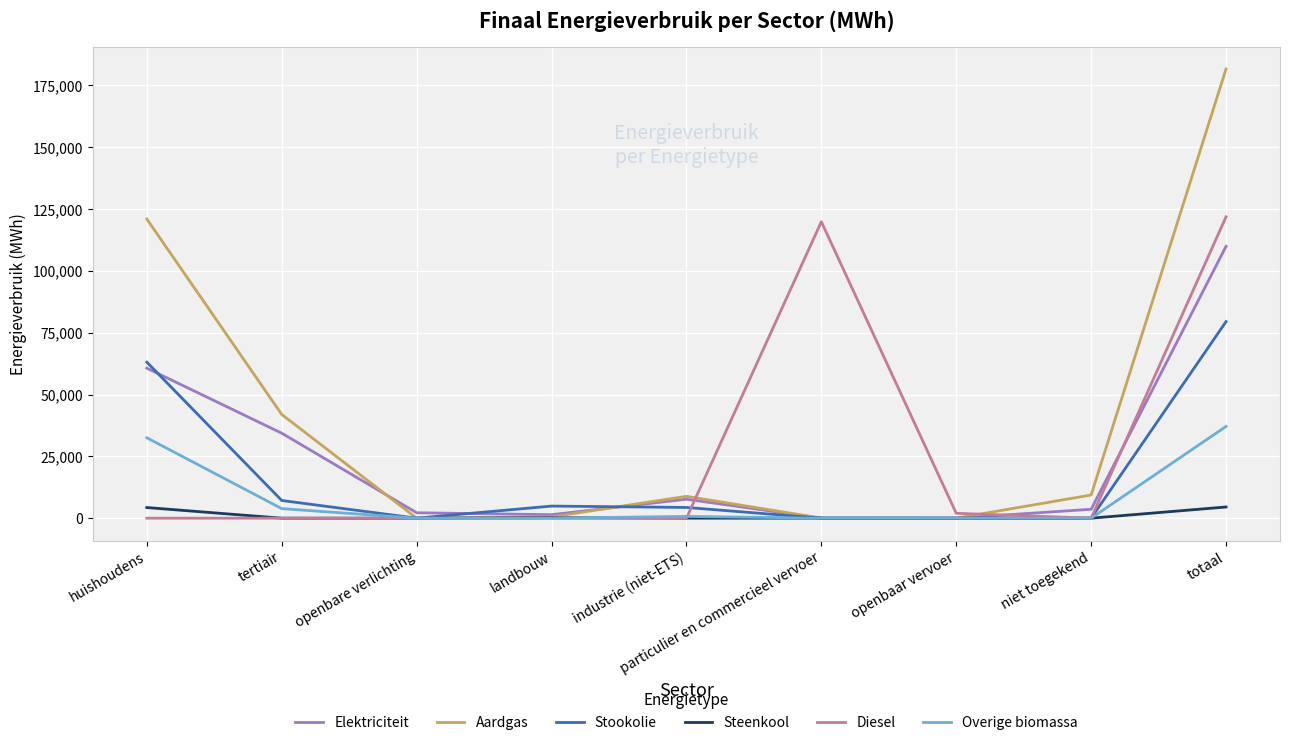

What position from the right is niet toegekend?

2